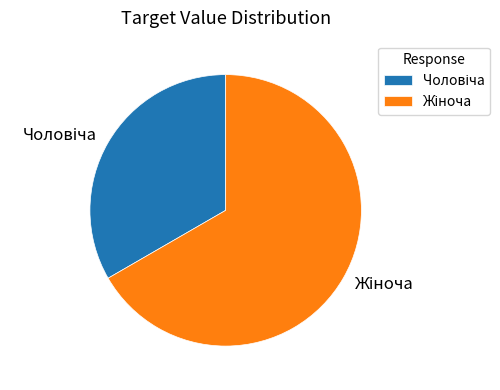

Is there a majority slice in this chart?

Yes